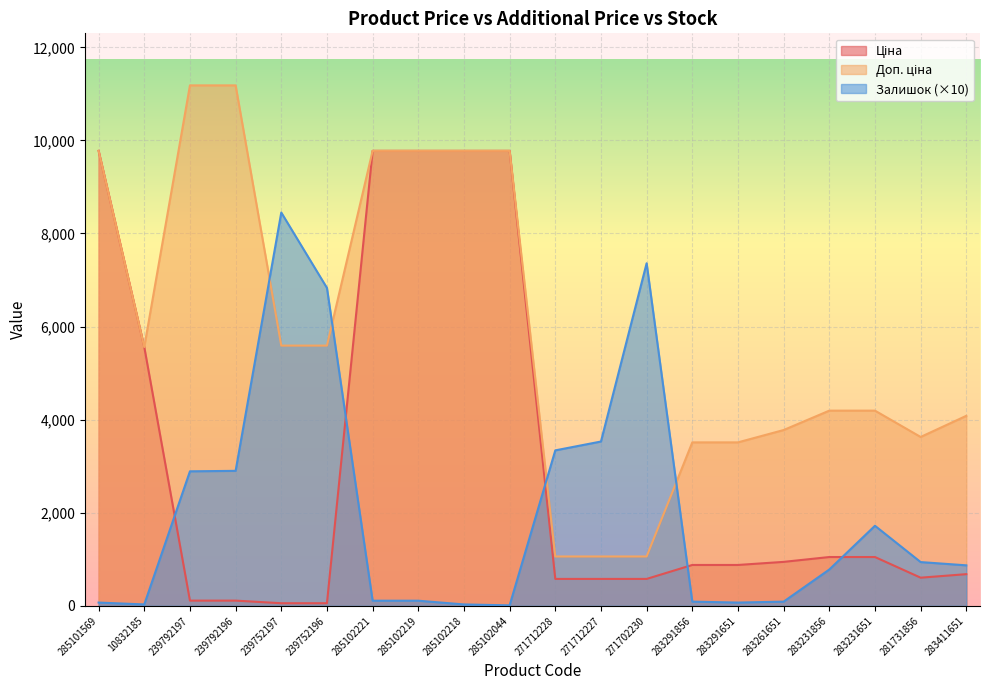

What is the difference between the maximum and minimum values in the Доп. ціна series?

10122.0